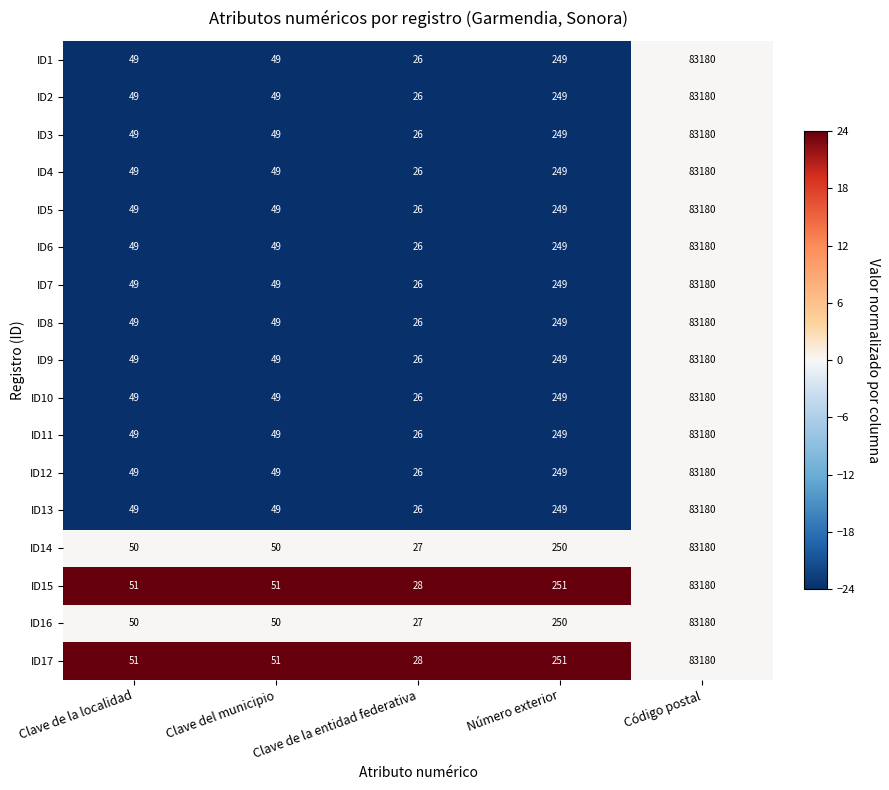

What is the total value across all series at Clave del municipio?

839